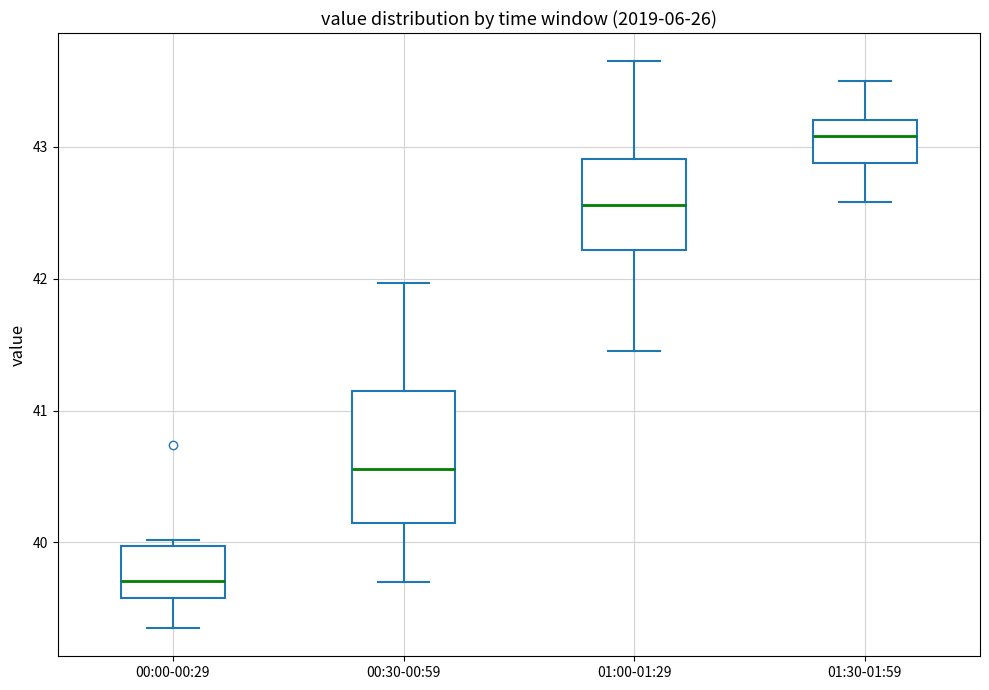

Reading left to right, read every box against the y-axis: the position of its median line, the range the box covers, and the ends of its whiskers. The values are not printed on the chart, so give them approximately, as read against the axis.

00:00-00:29: median 39.7, box 39.6 to 40.0, whiskers 39.4 to 40.0 (just above the box's upper edge)
00:30-00:59: median 40.6, box 40.2 to 41.2, whiskers 39.7 to 42.0
01:00-01:29: median 42.6, box 42.2 to 42.9, whiskers 41.5 to 43.7
01:30-01:59: median 43.1, box 42.9 to 43.2, whiskers 42.6 to 43.5